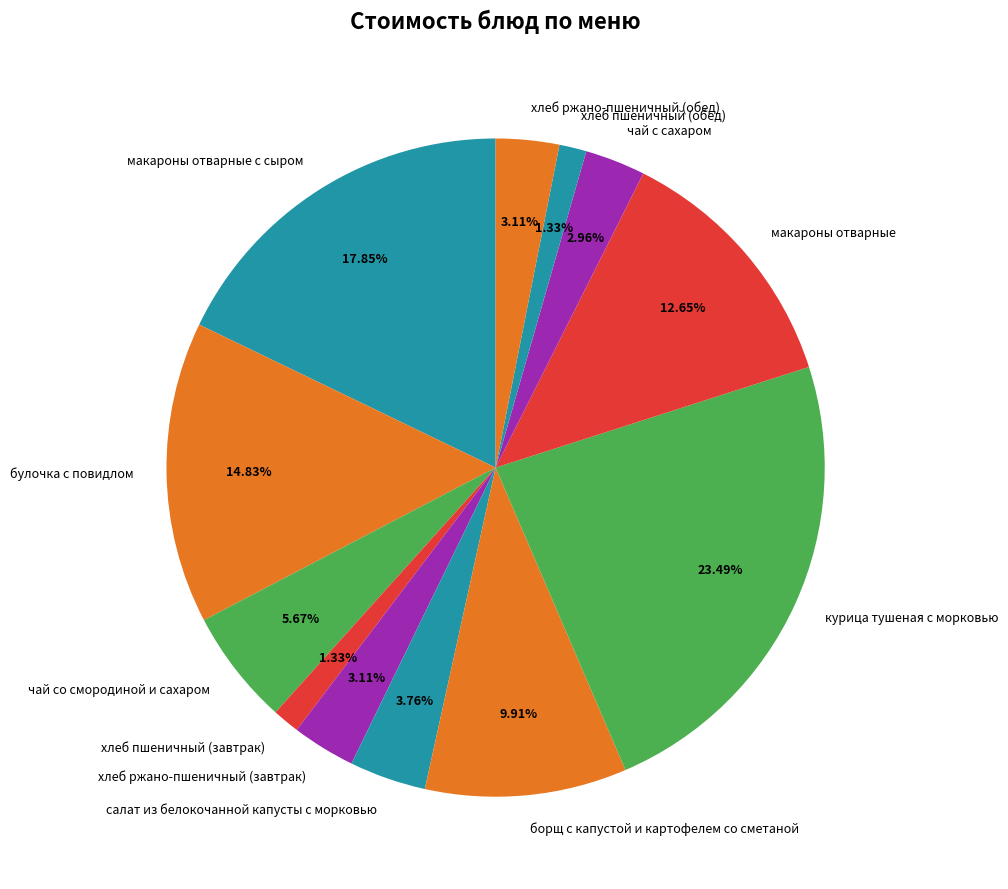

True or false: чай со смородиной и сахаром accounts for 12% of the total.

False